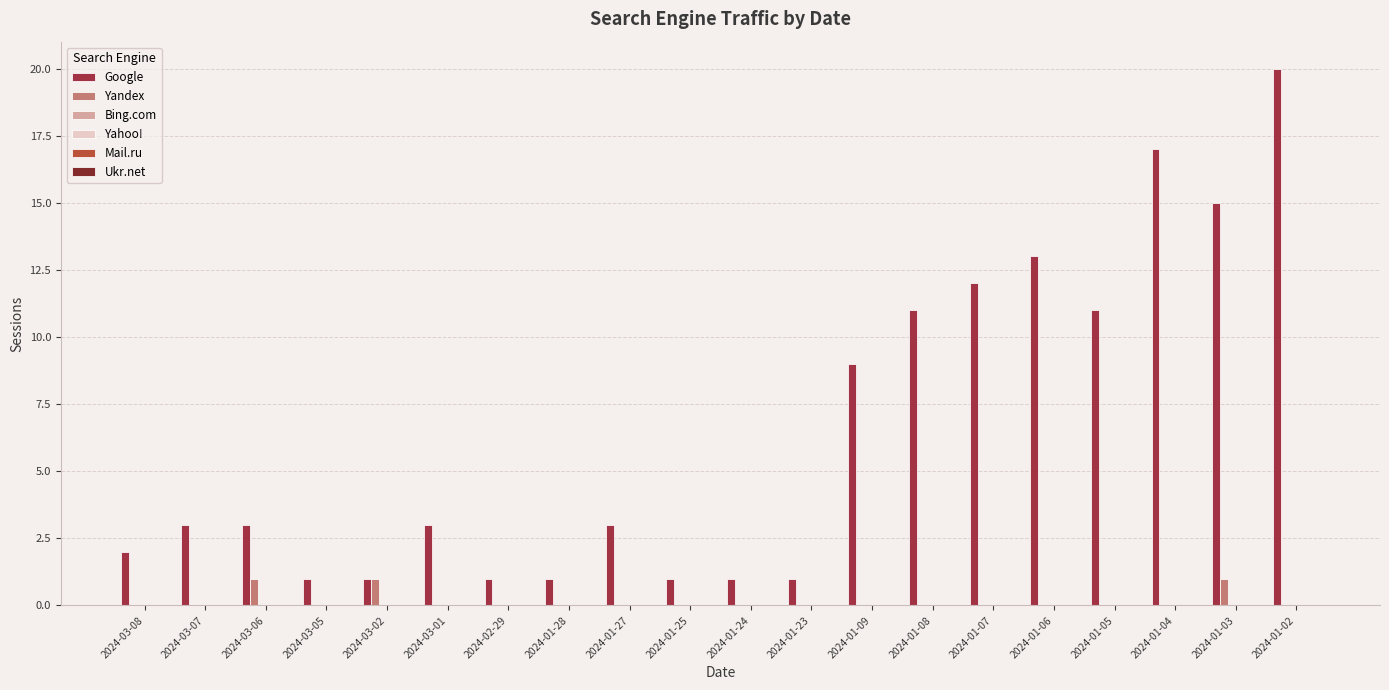

Which series has the largest total across all categories?

Google